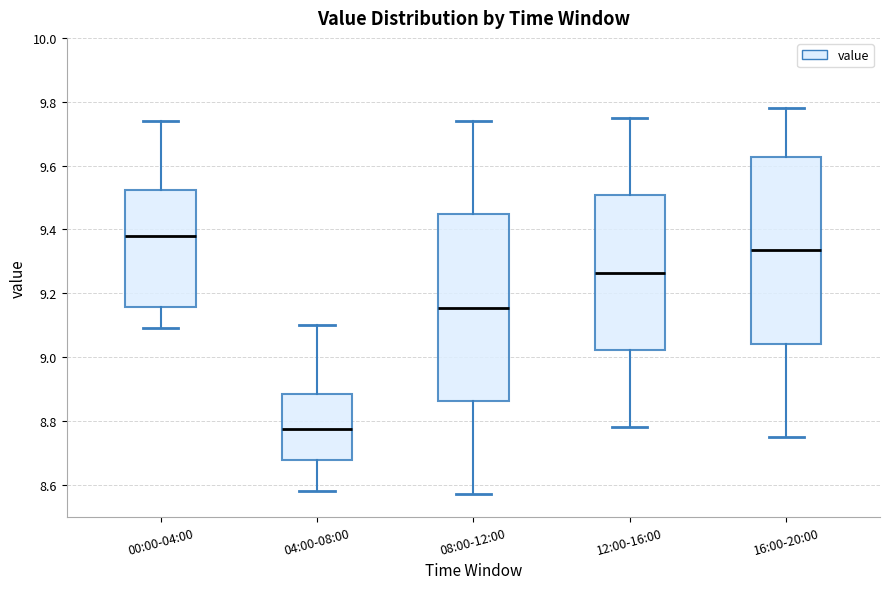

Which box has the lowest median line?

04:00-08:00